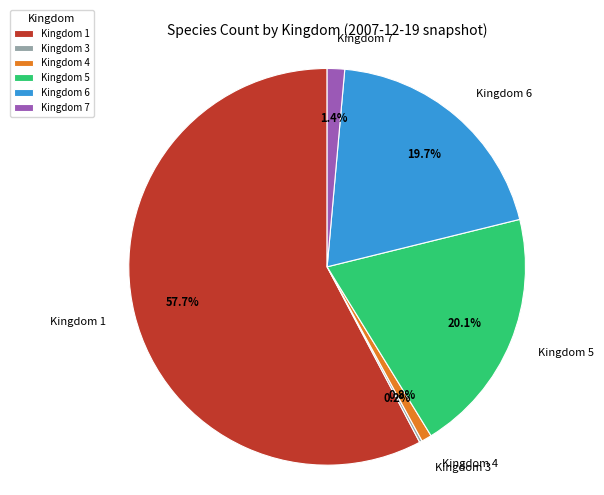

Is there a majority slice in this chart?

Yes